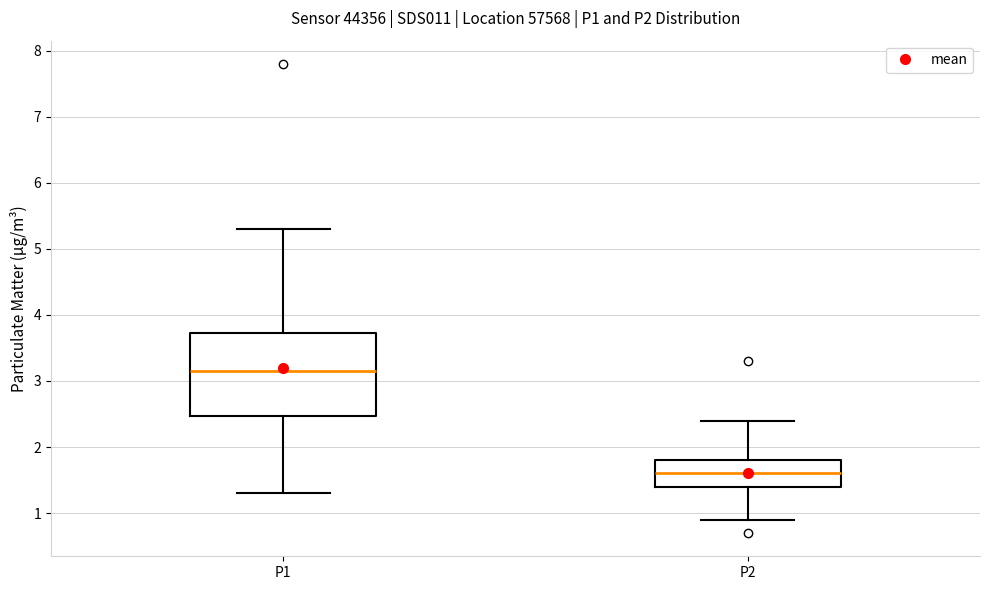

Where does the lower whisker of the box for P1 end on the y-axis? The values are not printed on the chart, so give them approximately, as read against the axis.

1.3